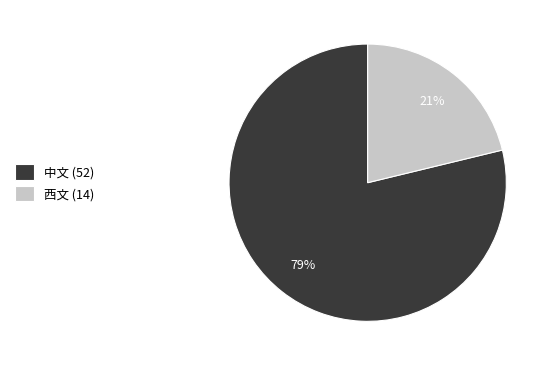

Is it true that 西文 is 15% of the pie?

False